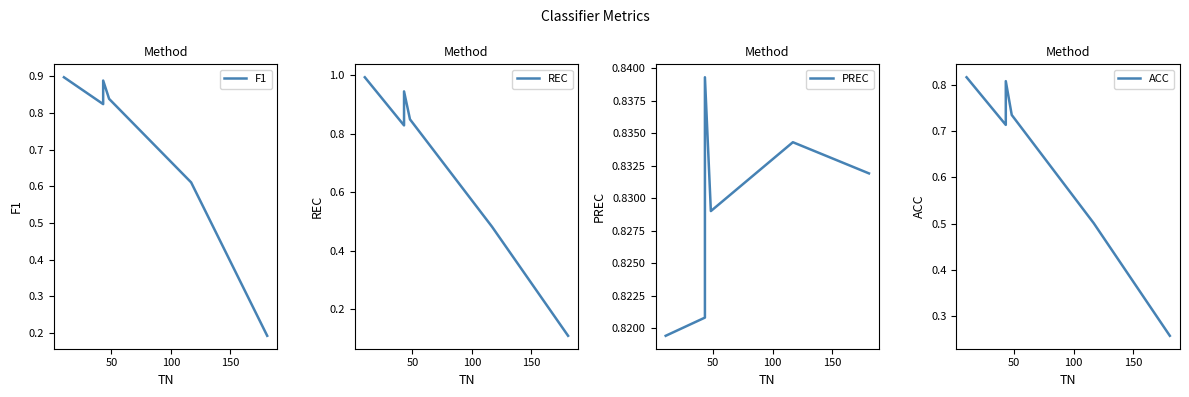

What is the highest value of the REC series?

1.0